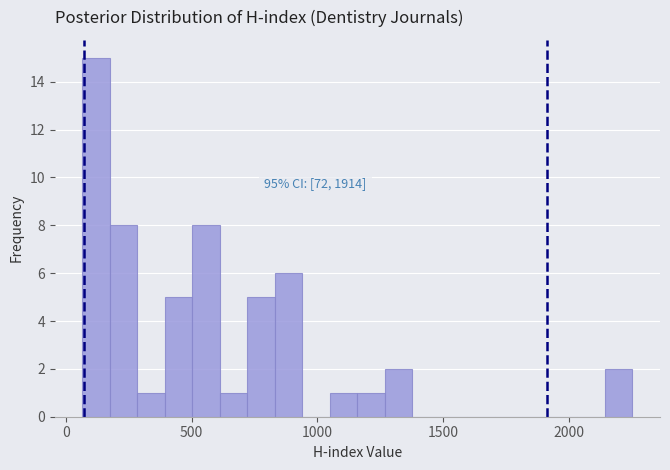

Read against the x-axis, roughly where is the centre of the tallest bar?

100